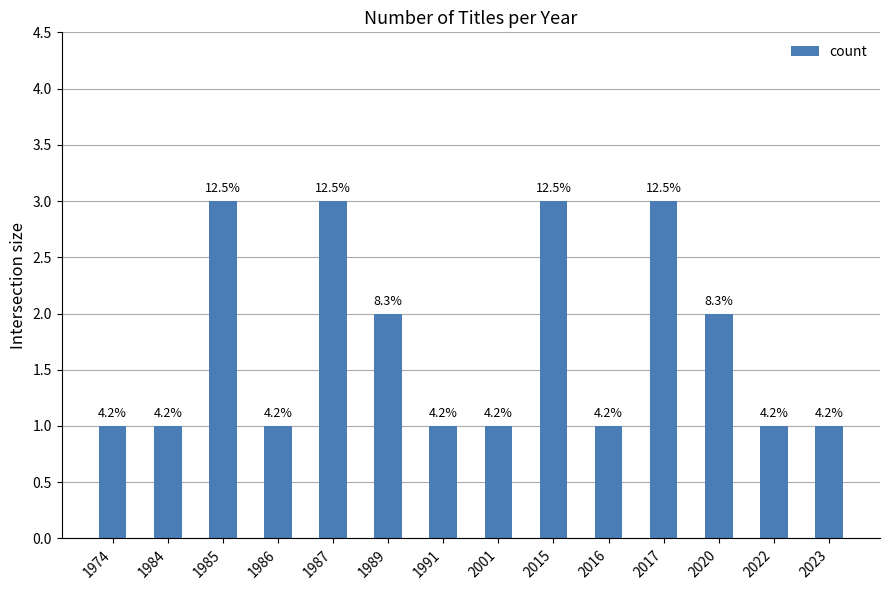

Are the bars horizontal?

No